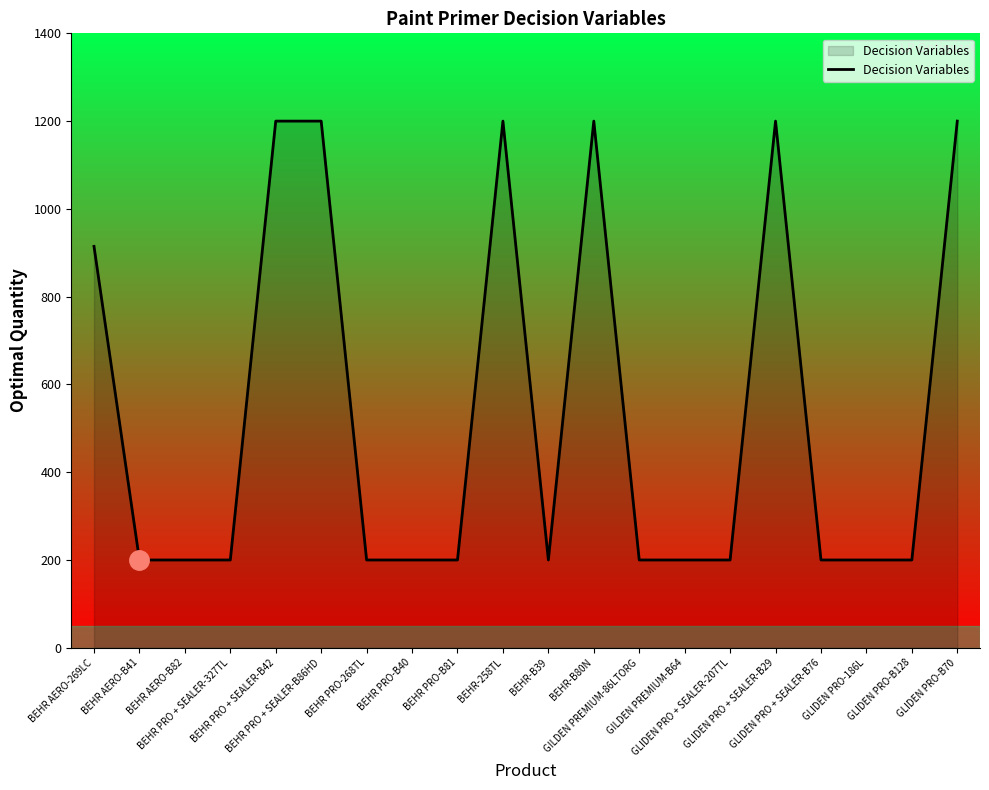

Count the number of categories in the chart.

20